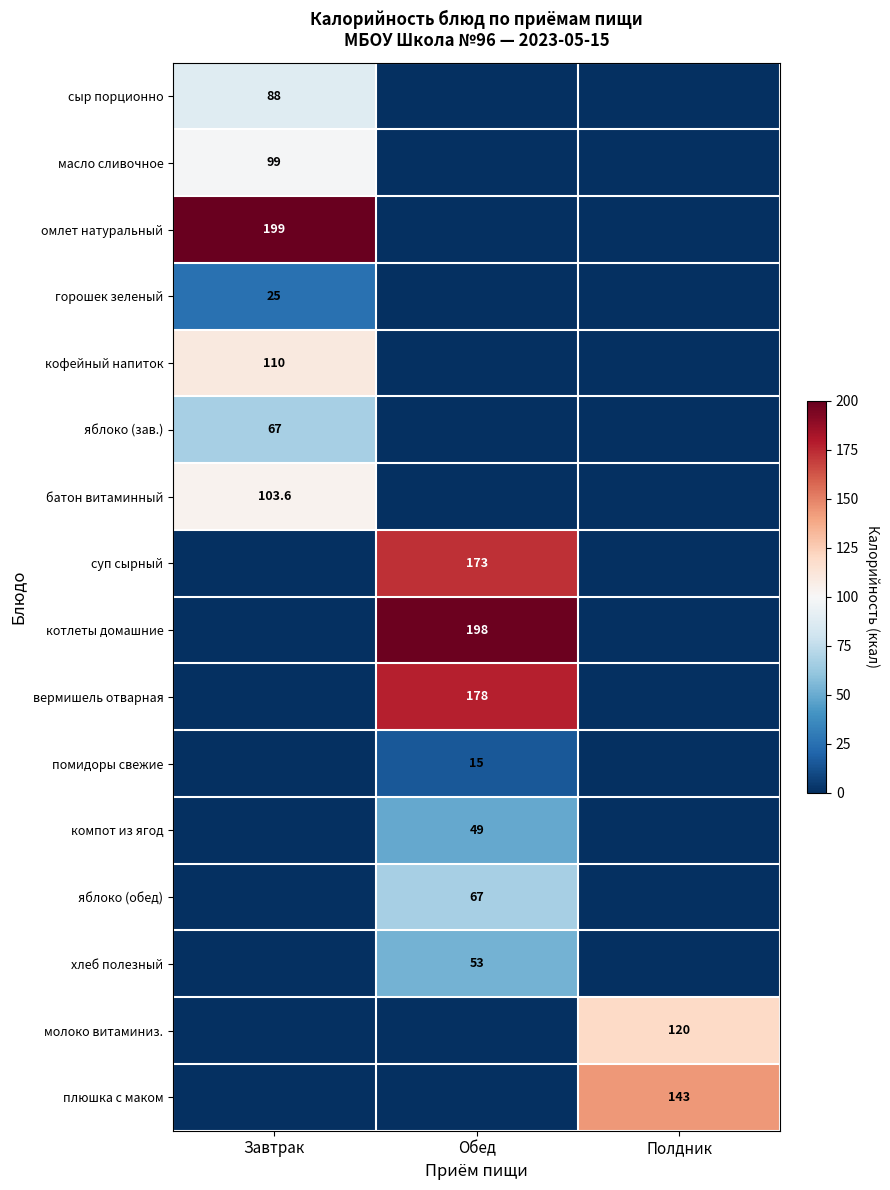

How many data points does each series have?

3